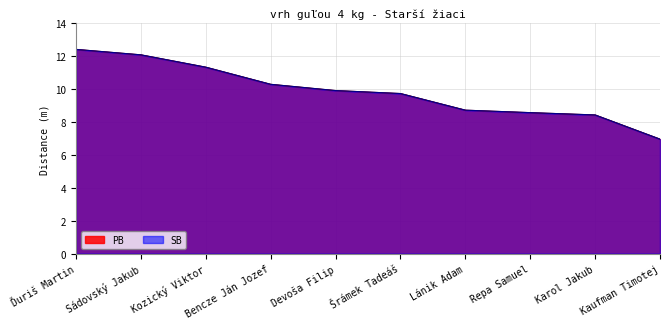

True or false: SB has more than 0 points higher than both neighbors.

False